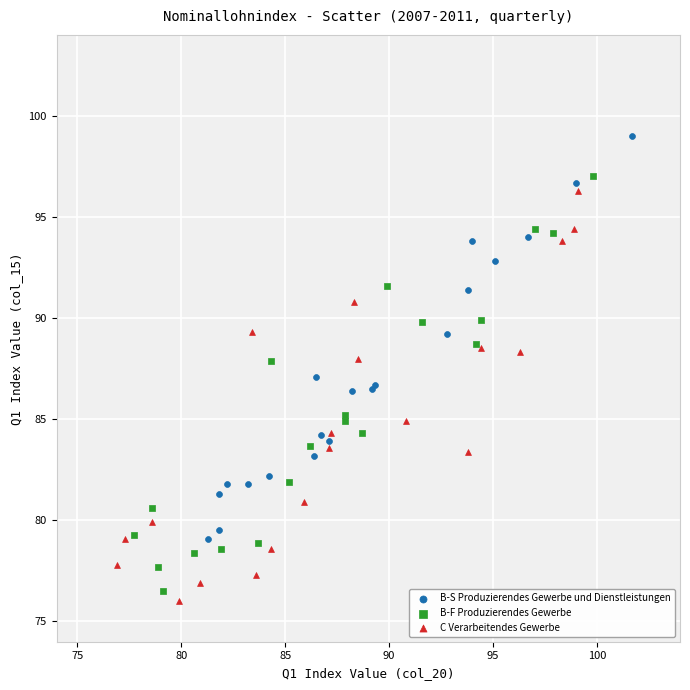

Which series reaches the maximum Y coordinate?

B-S Produzierendes Gewerbe und Dienstleistungen